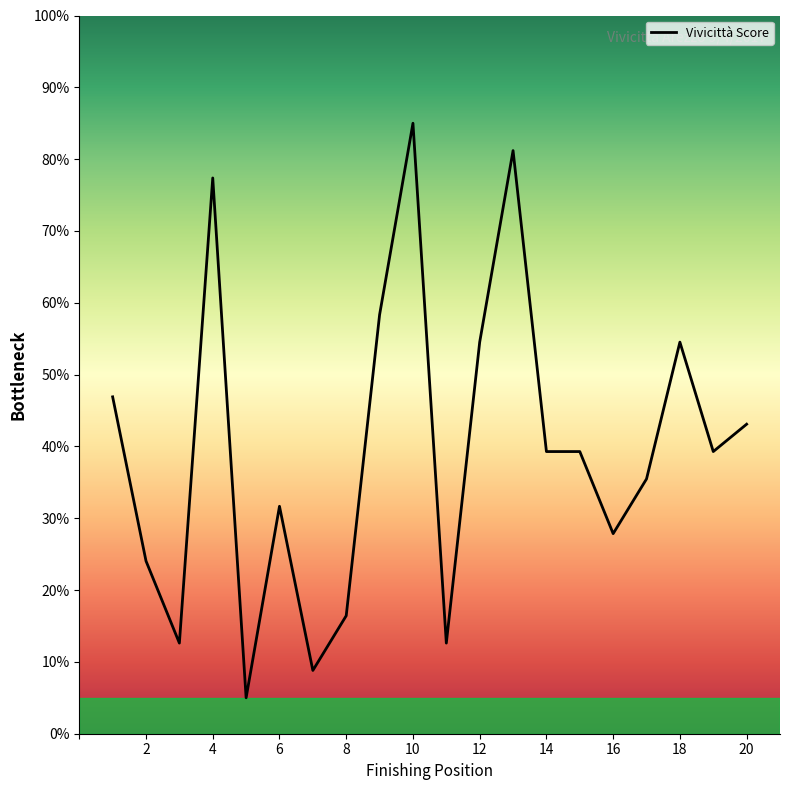

What is the difference between the maximum and minimum values?

80.0